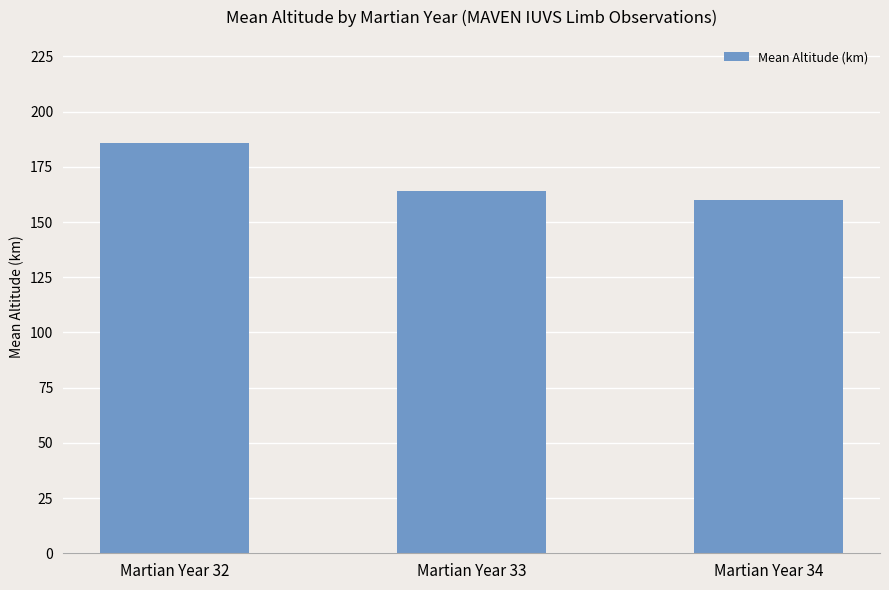

Is it true that the value at Martian Year 33 is 164.0?

True